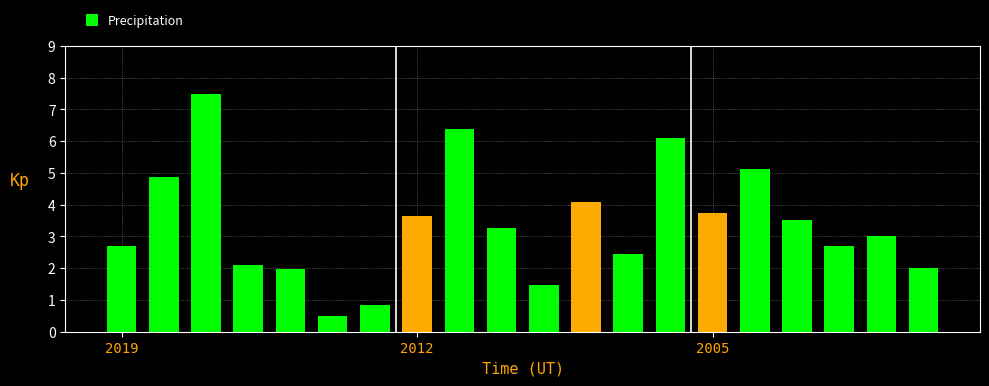

What is the average value?

3.4